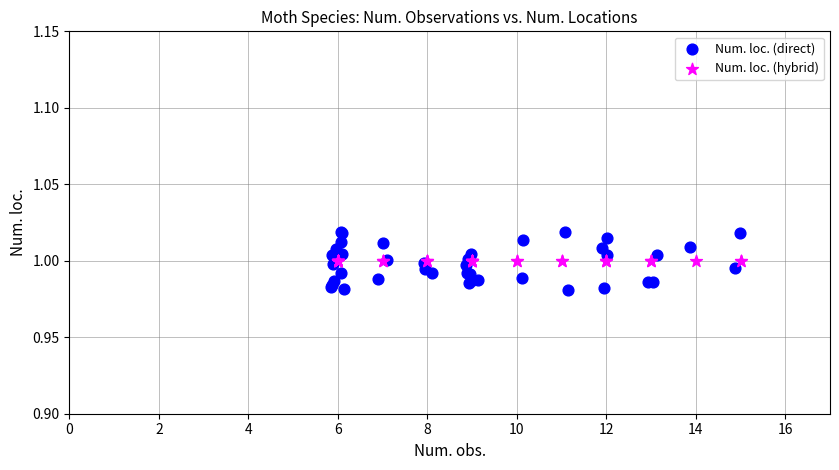

Which series reaches the maximum Y coordinate?

Num. loc. (direct)